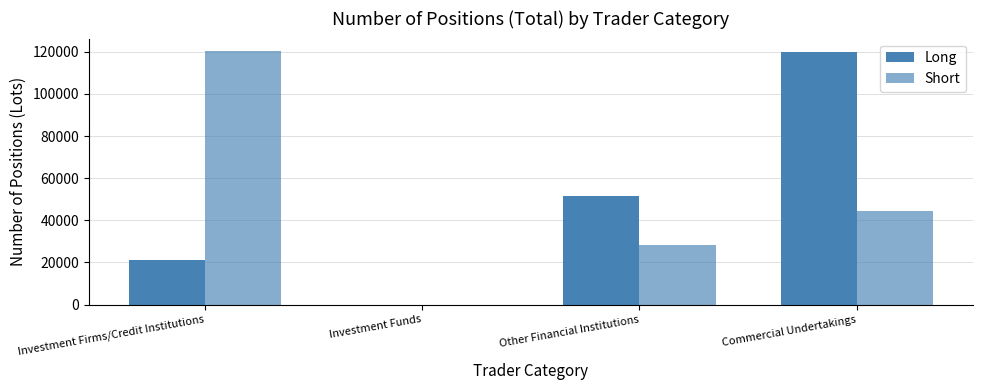

Reading left to right, list all the values displayed in this chart.

Long: Investment Firms/Credit Institutions=21329	Investment Funds=0	Other Financial Institutions=51411	Commercial Undertakings=120047
Short: Investment Firms/Credit Institutions=120240	Investment Funds=0	Other Financial Institutions=28156	Commercial Undertakings=44552